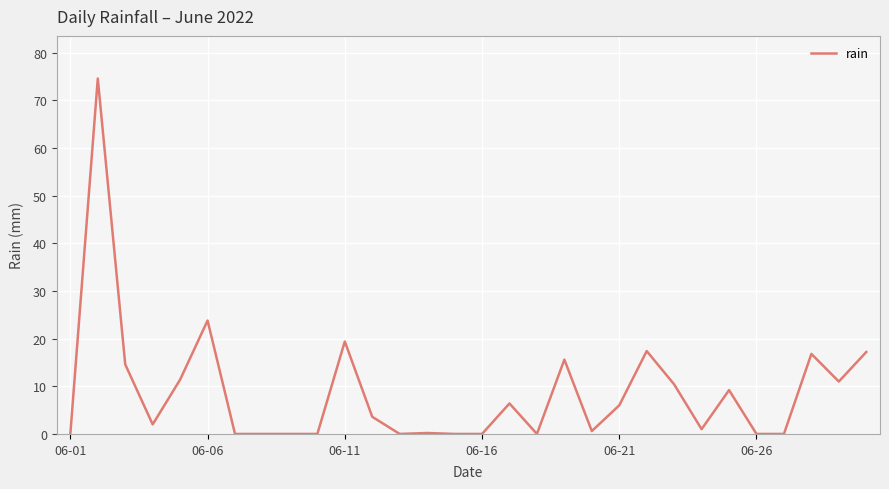

Where is the data nearest to the value 37?

06-06